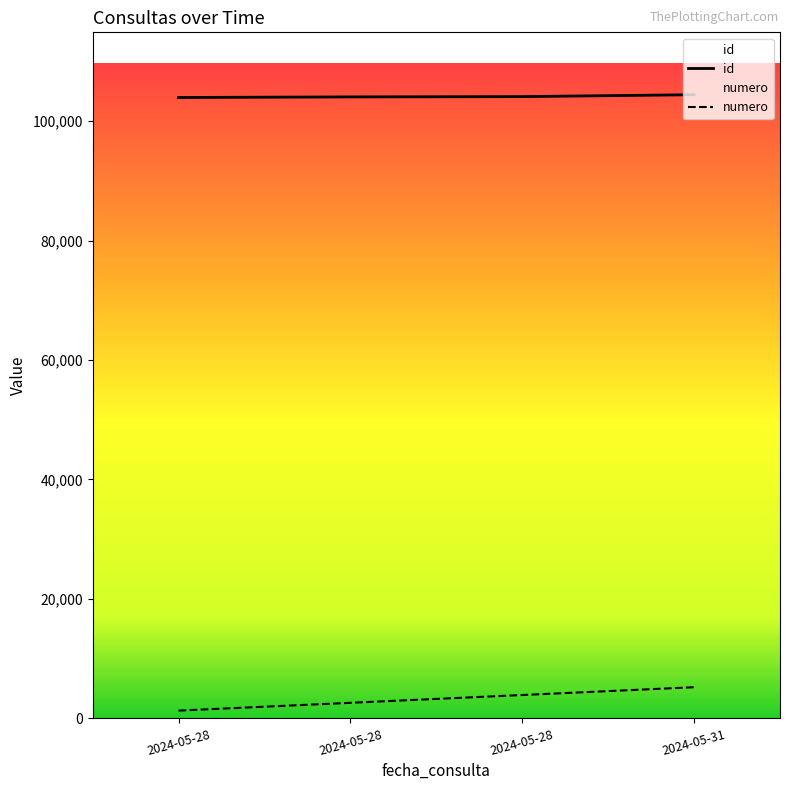

What is the sum of the id values at 2024-05-28 and 2024-05-28?

208128.0